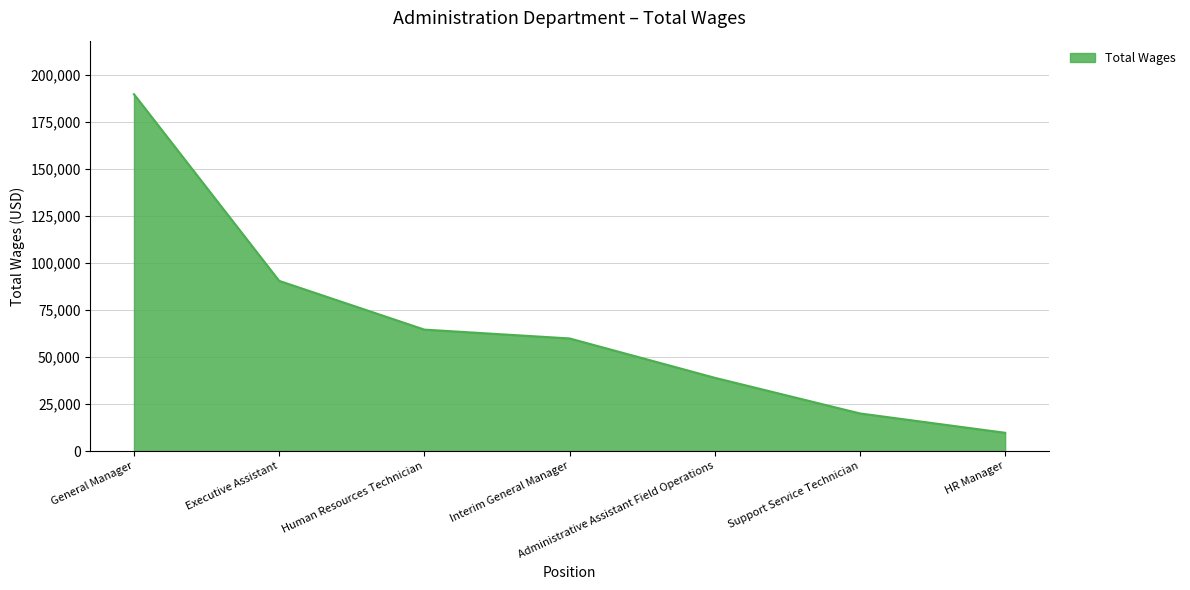

True or false: the data has more than 0 interior local peaks.

False